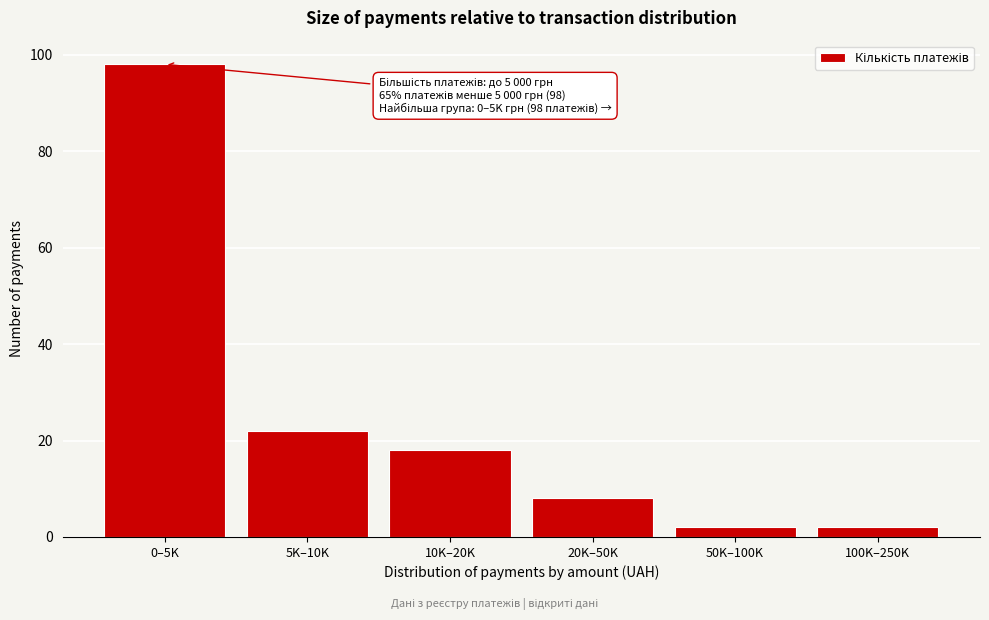

Reading left to right, extract all data points from this chart.

0–5K=98	5K–10K=22	10K–20K=18	20K–50K=8	50K–100K=2	100K–250K=2